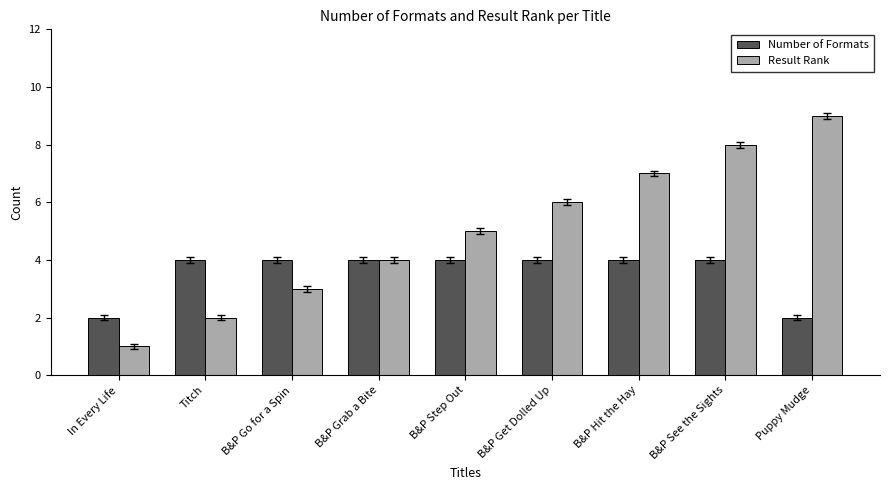

The value of Result Rank at B&P Hit the Hay is 13. True or false?

False